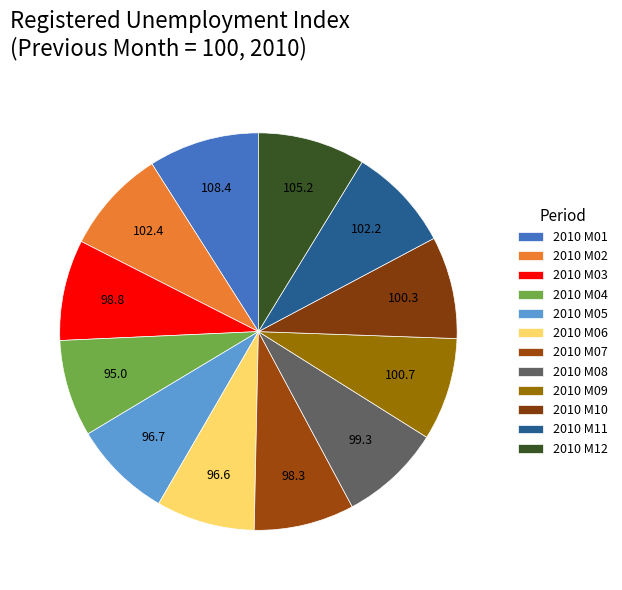

Is there any slice that represents more than half of the pie?

No